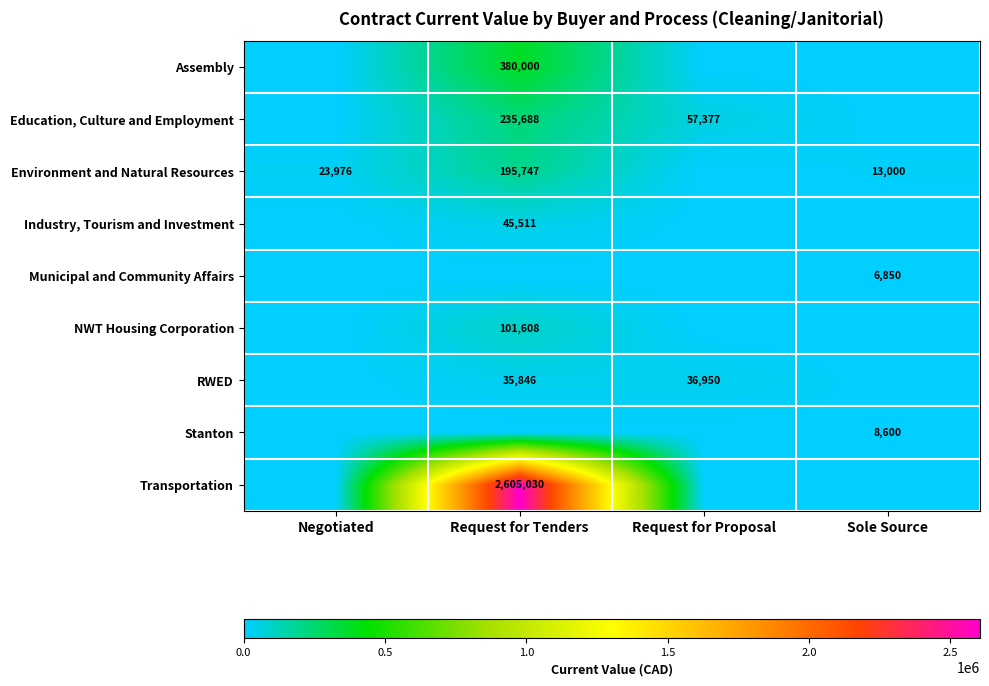

Where is Transportation nearest to the value 1302515?

Negotiated